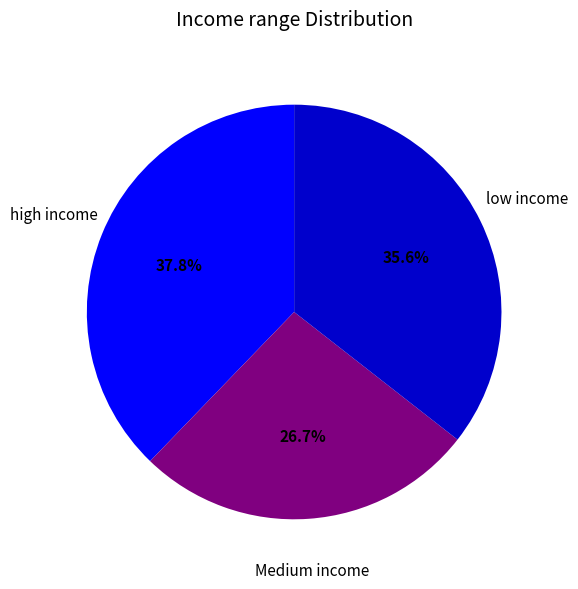

Between low income and Medium income, which is larger?

low income